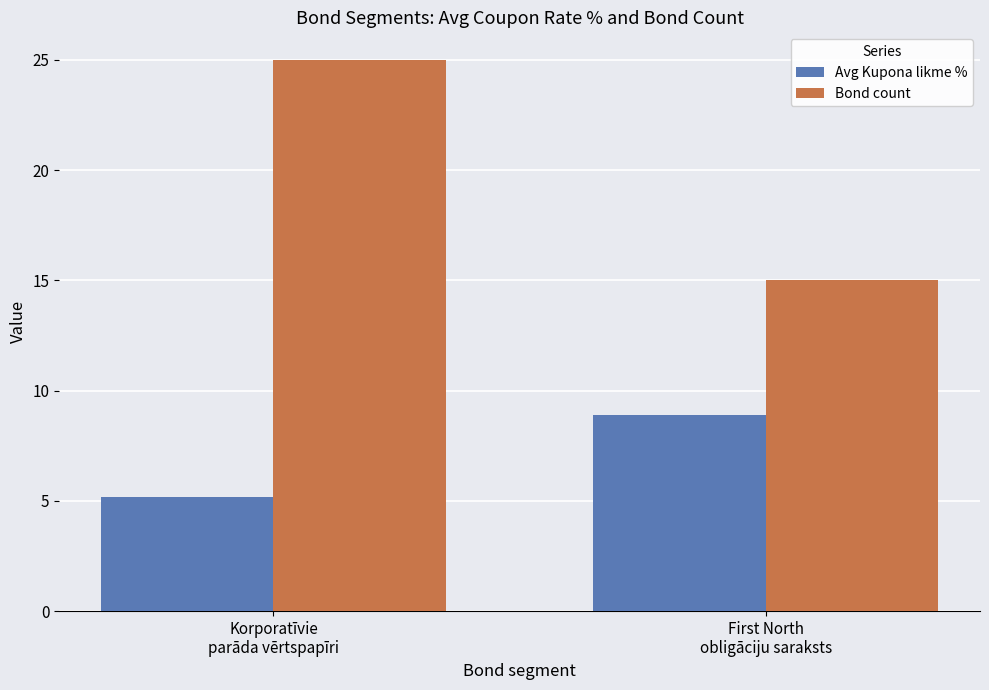

What is the sum of all Bond count values?

40.0